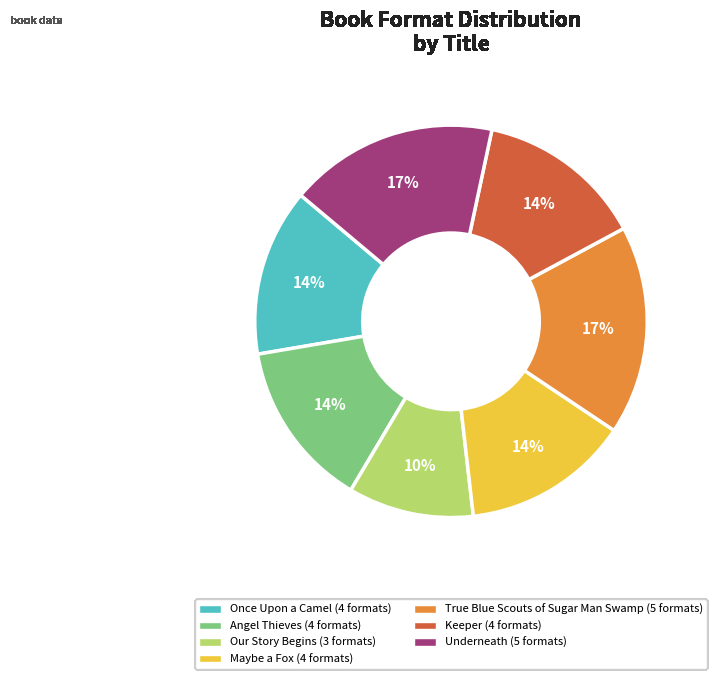

Is there any slice that represents more than half of the pie?

No